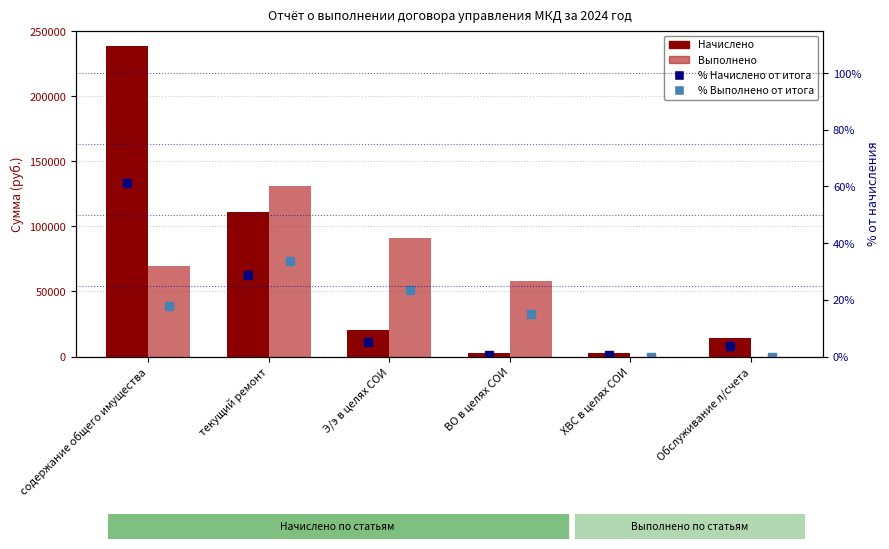

What are all the series names shown in the legend?

Начислено, Выполнено, % Начислено от итога, % Выполнено от итога